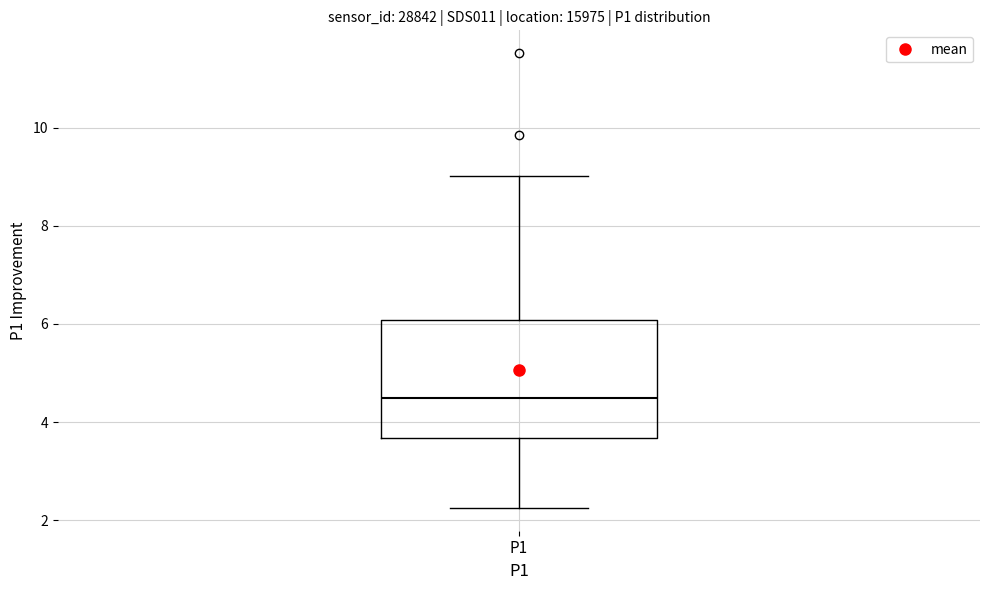

Transcribe this box plot: give where the median line is, the range the box spans, and where the two whiskers end, as read against the y-axis. The values are not printed on the chart, so give them approximately, as read against the axis.

median 4.4, box 3.6 to 6.0, whiskers 2.2 to 9.0